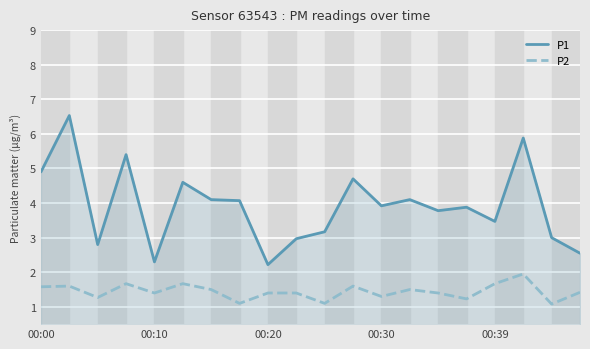

List the series in order of their peak value, lowest first.

P2, P1